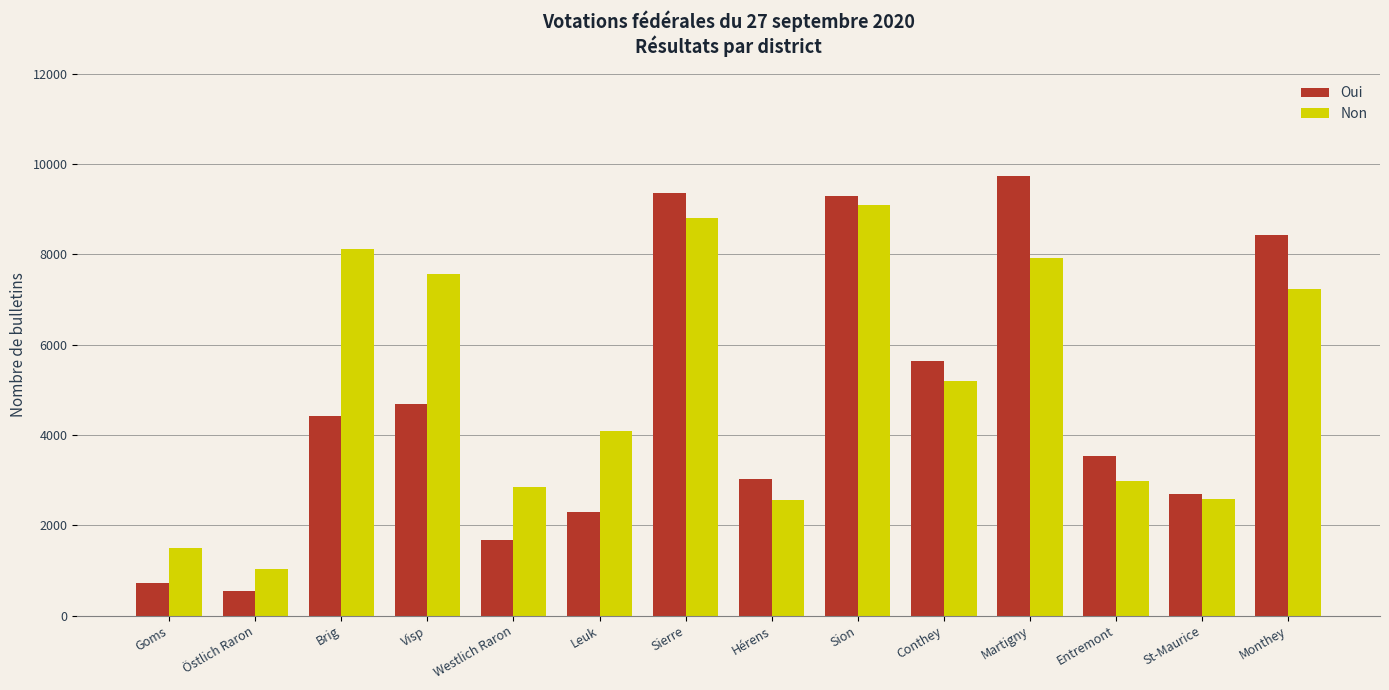

How many groups of bars are there?

14